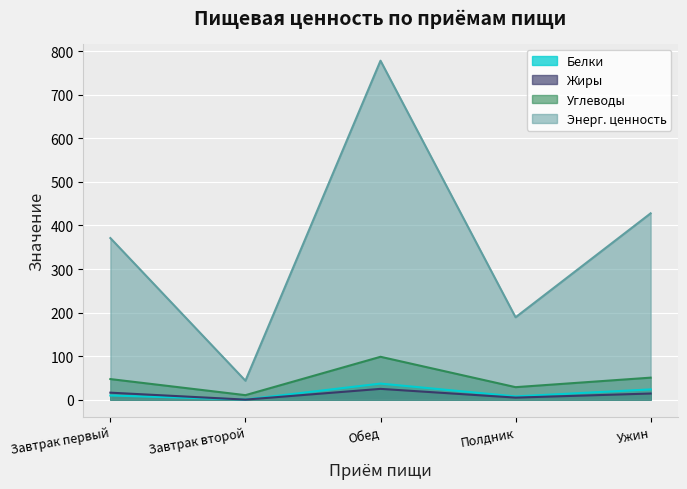

Between Обед and Ужин, which series saw the biggest shift?

Энерг. ценность